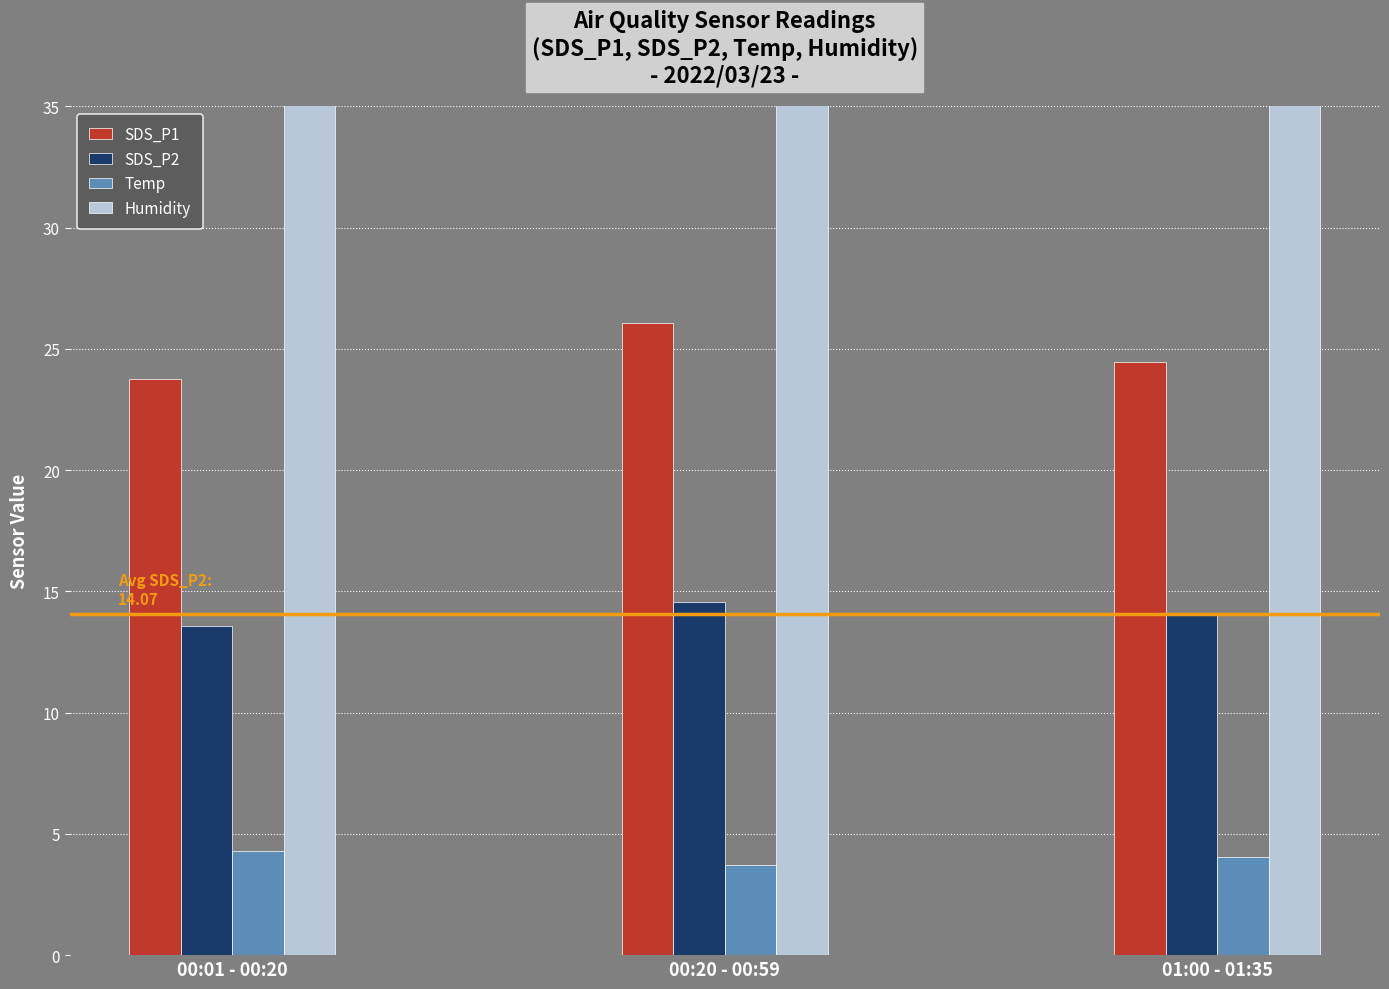

What are all the series names shown in the legend?

SDS_P1, SDS_P2, Temp, Humidity